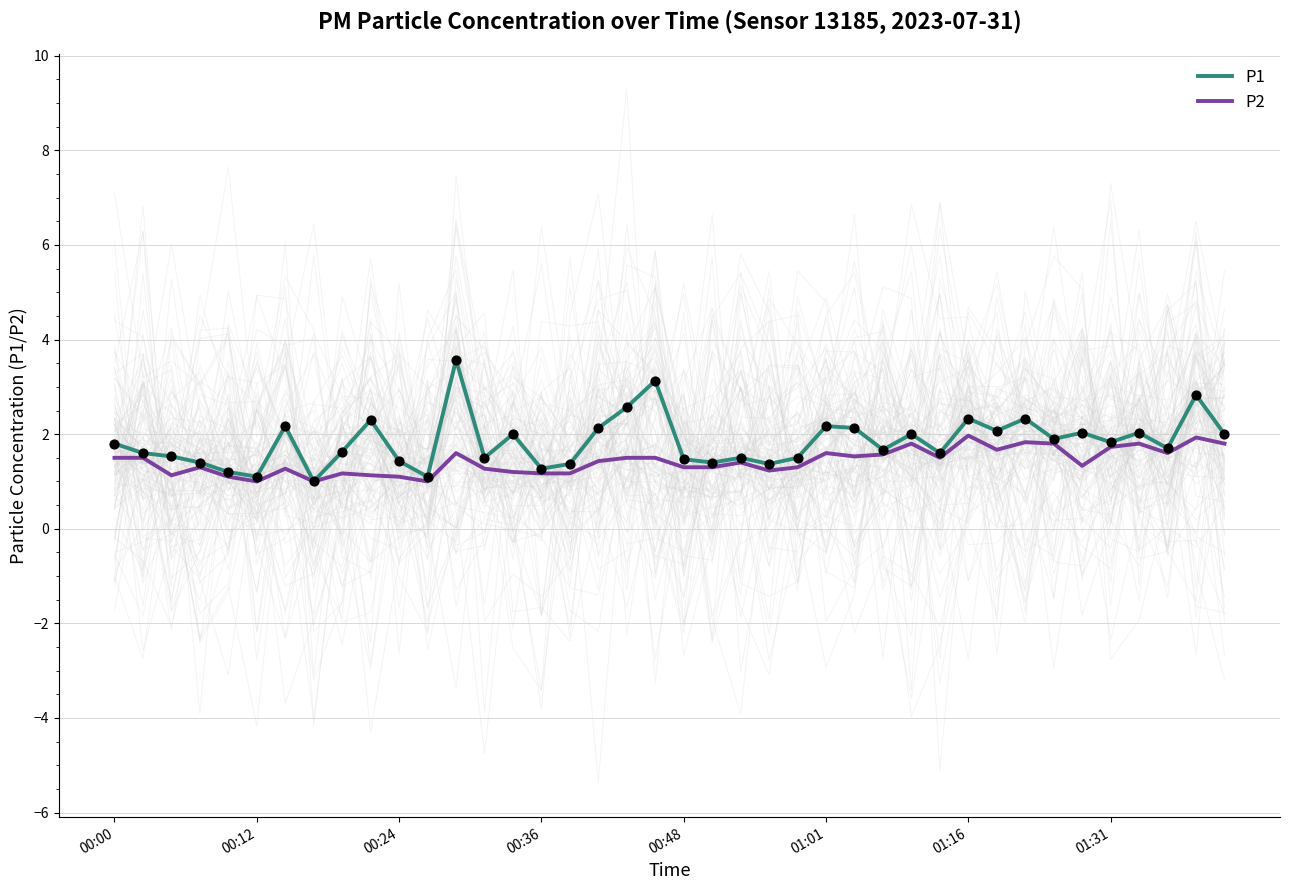

At how many categories does at least one series exceed 1?

39